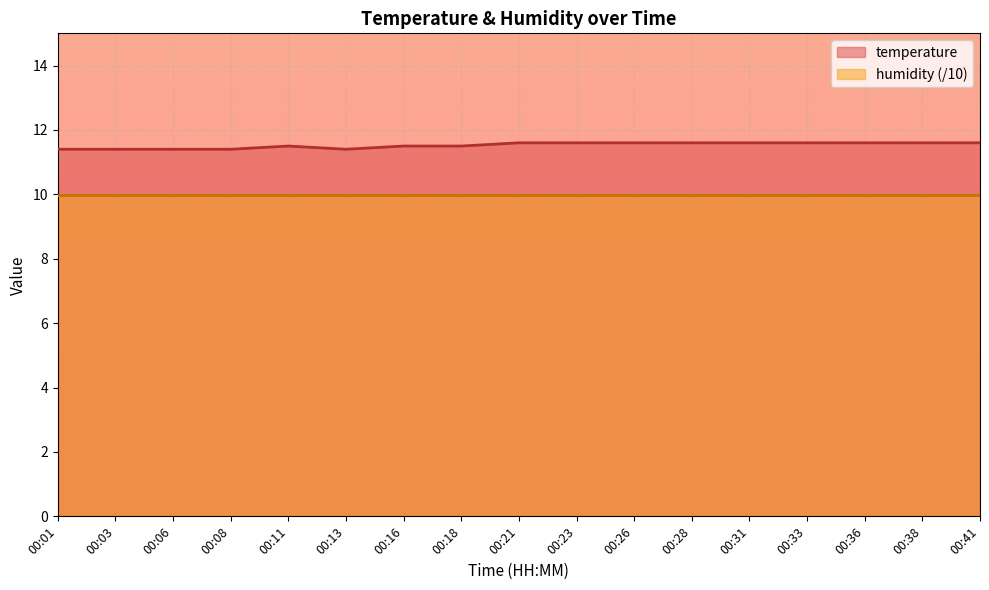

Is it true that the value at 00:38 is 18.5?

False